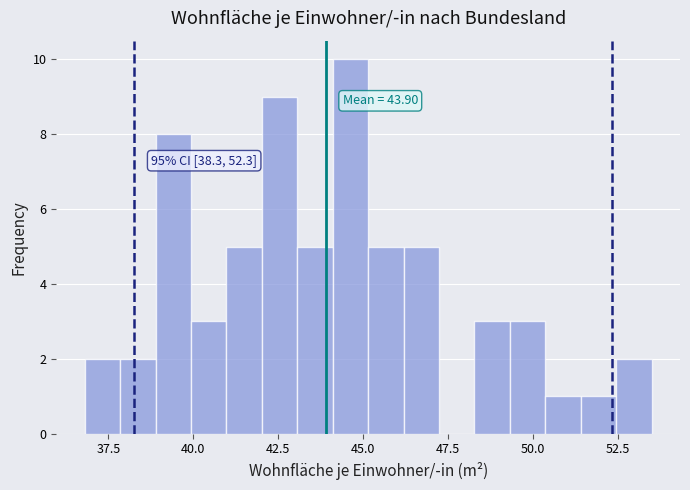

Around what value on the x-axis is the tallest bar? Give the approximate position of its centre, as read against the axis.

44.5